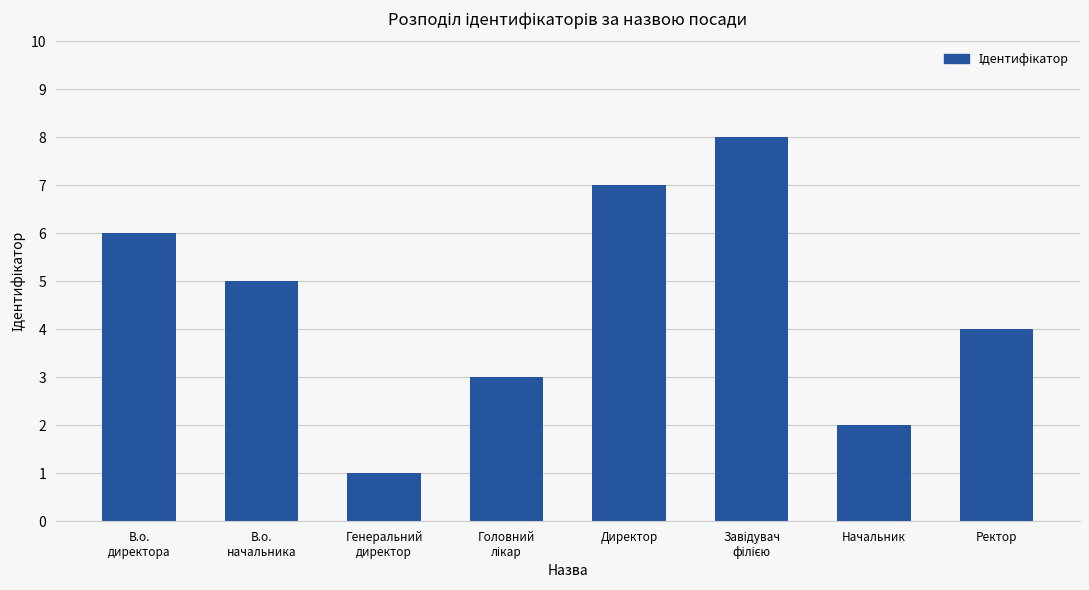

What position from the right is Начальник?

2